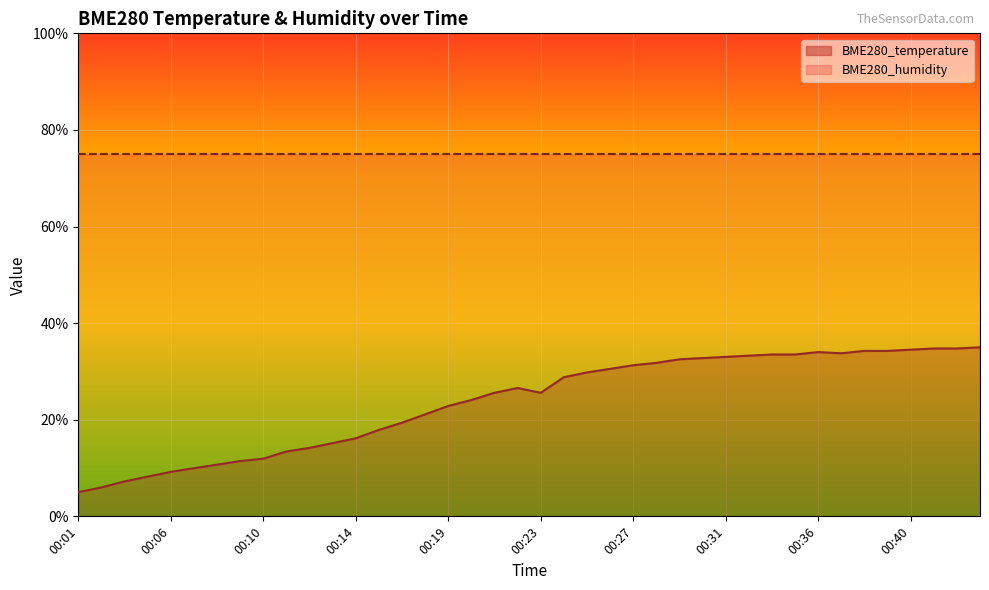

Is it true that the value at 00:14 is 11.2?

False